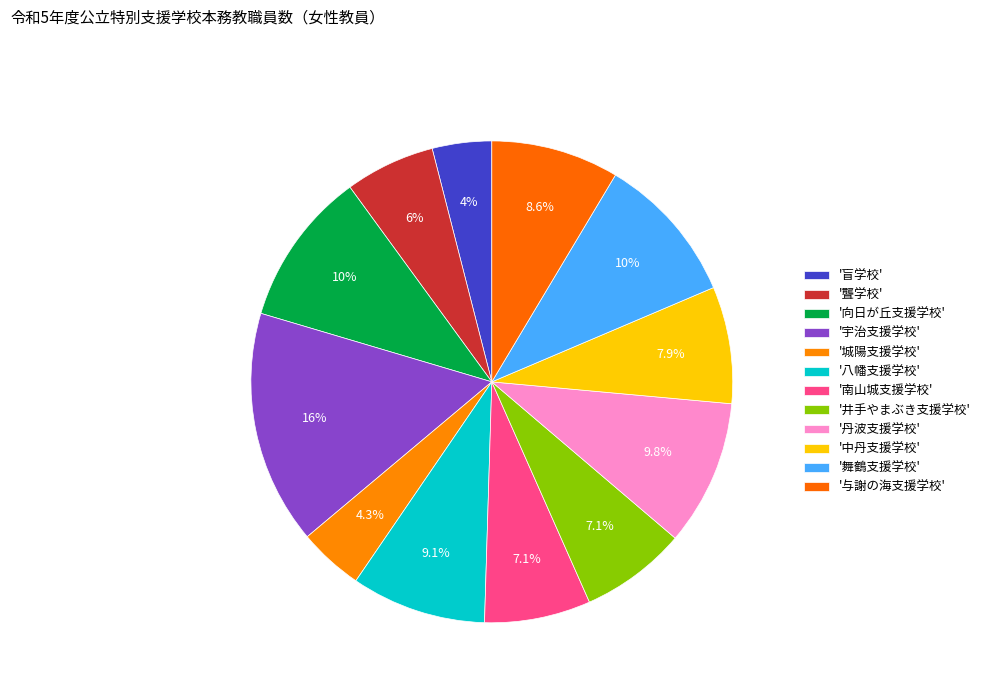

Does any single category account for the majority?

No